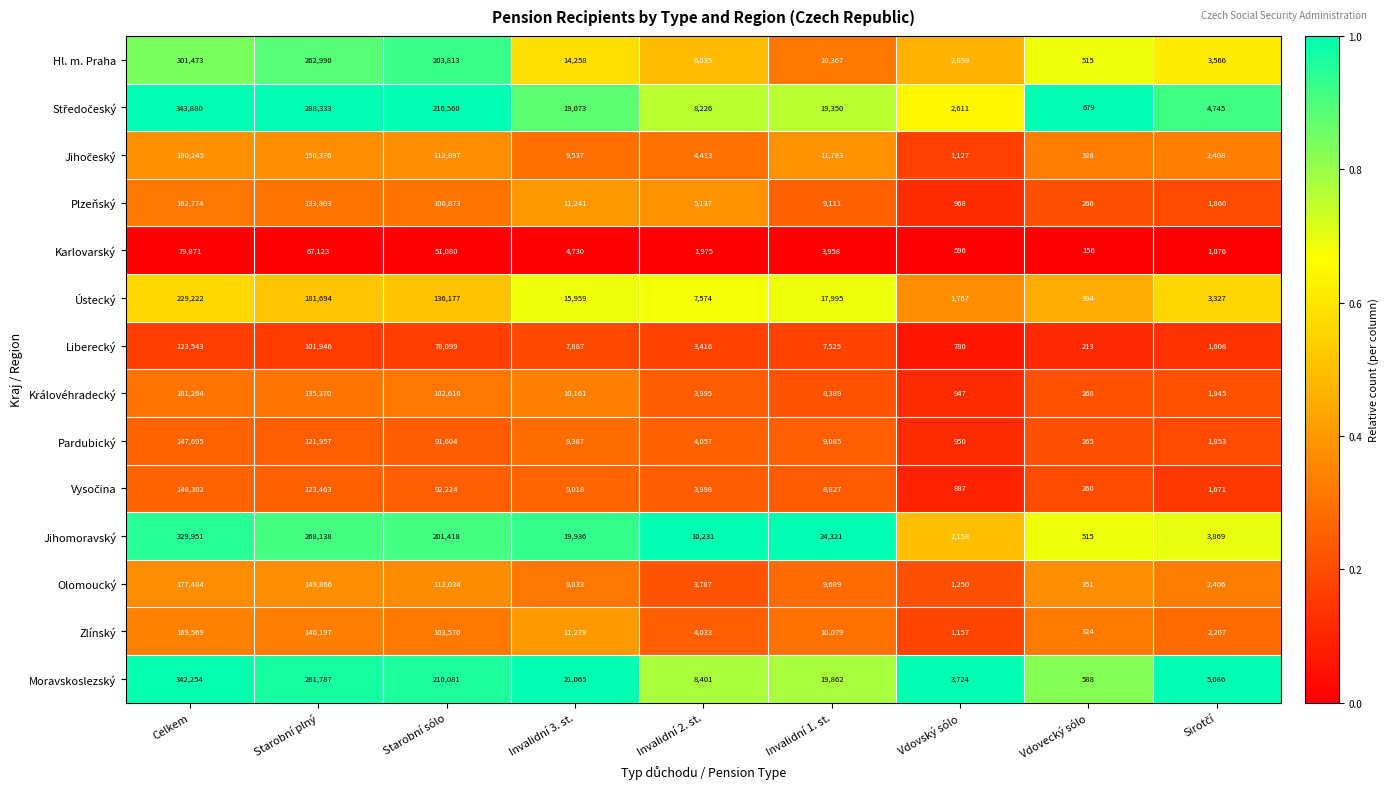

What is the minimum value shown in the chart?

156